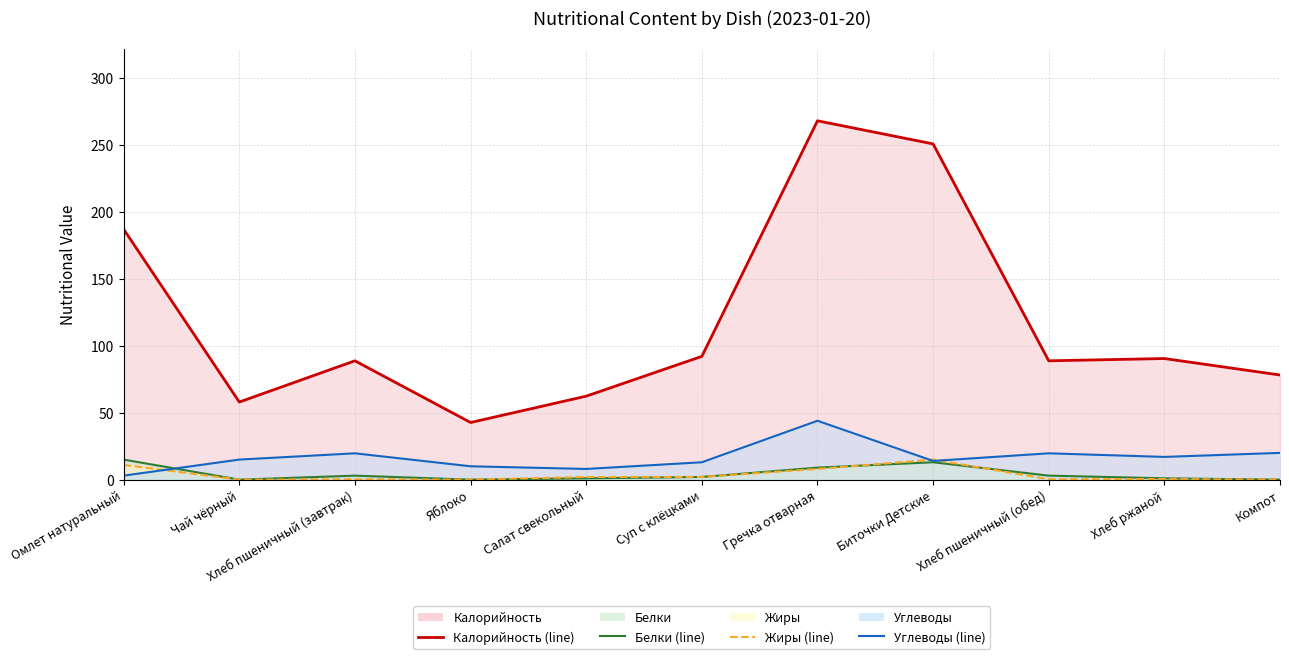

True or false: Калорийность (line) has a value of 24.6 at Чай чёрный.

False